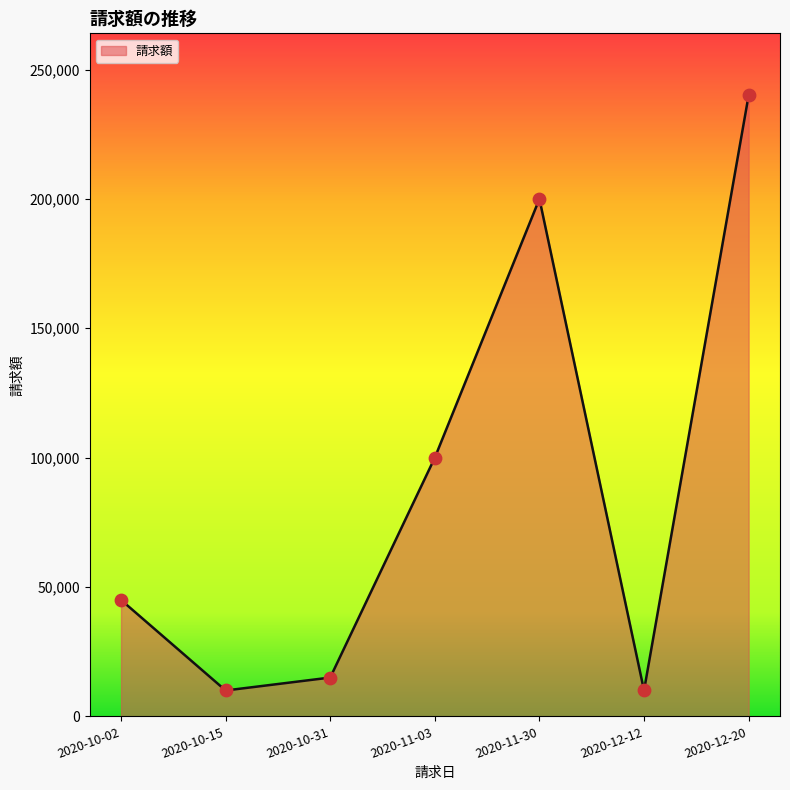

Which has a higher value, 2020-10-02 or 2020-12-20?

2020-12-20